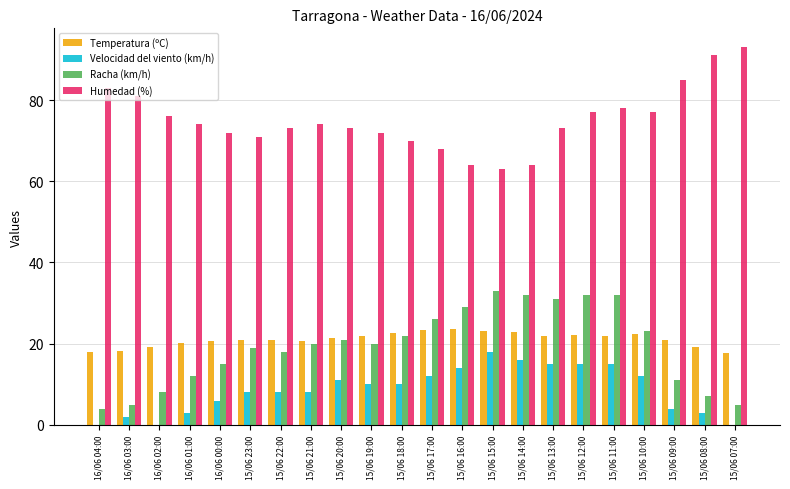

Is the value of Temperatura (ºC) at 16/06 03:00 greater than the value of Humedad (%) at 15/06 13:00?

No